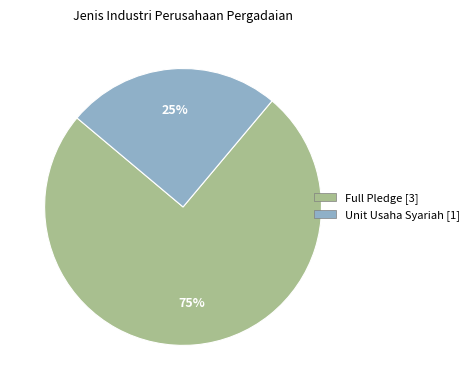

Does Full Pledge represent more than half of the total?

Yes